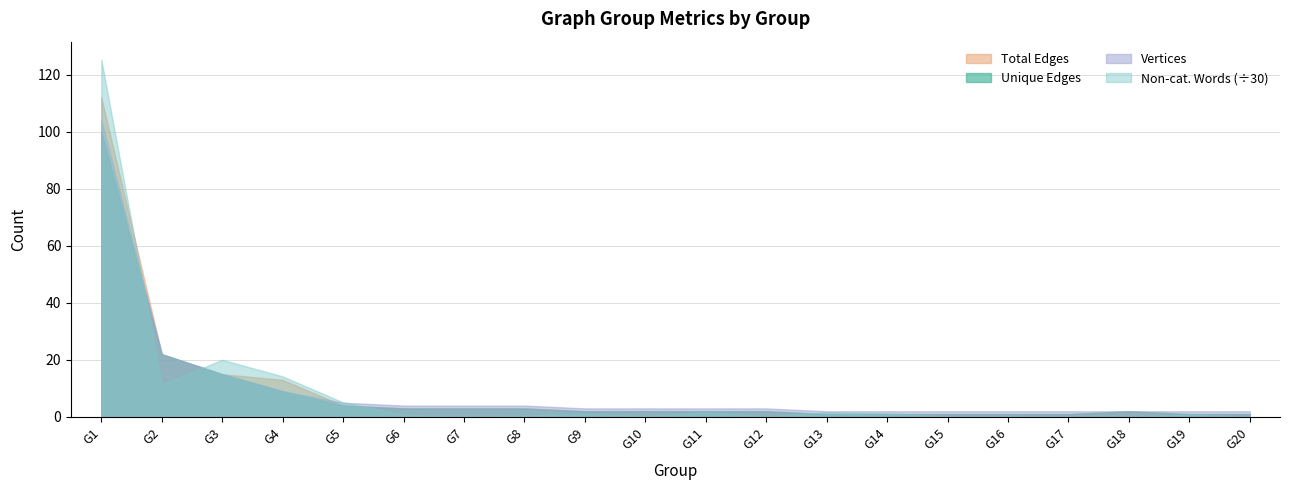

True or false: Non-categorized Word Count has more than 1 points higher than both neighbors.

True